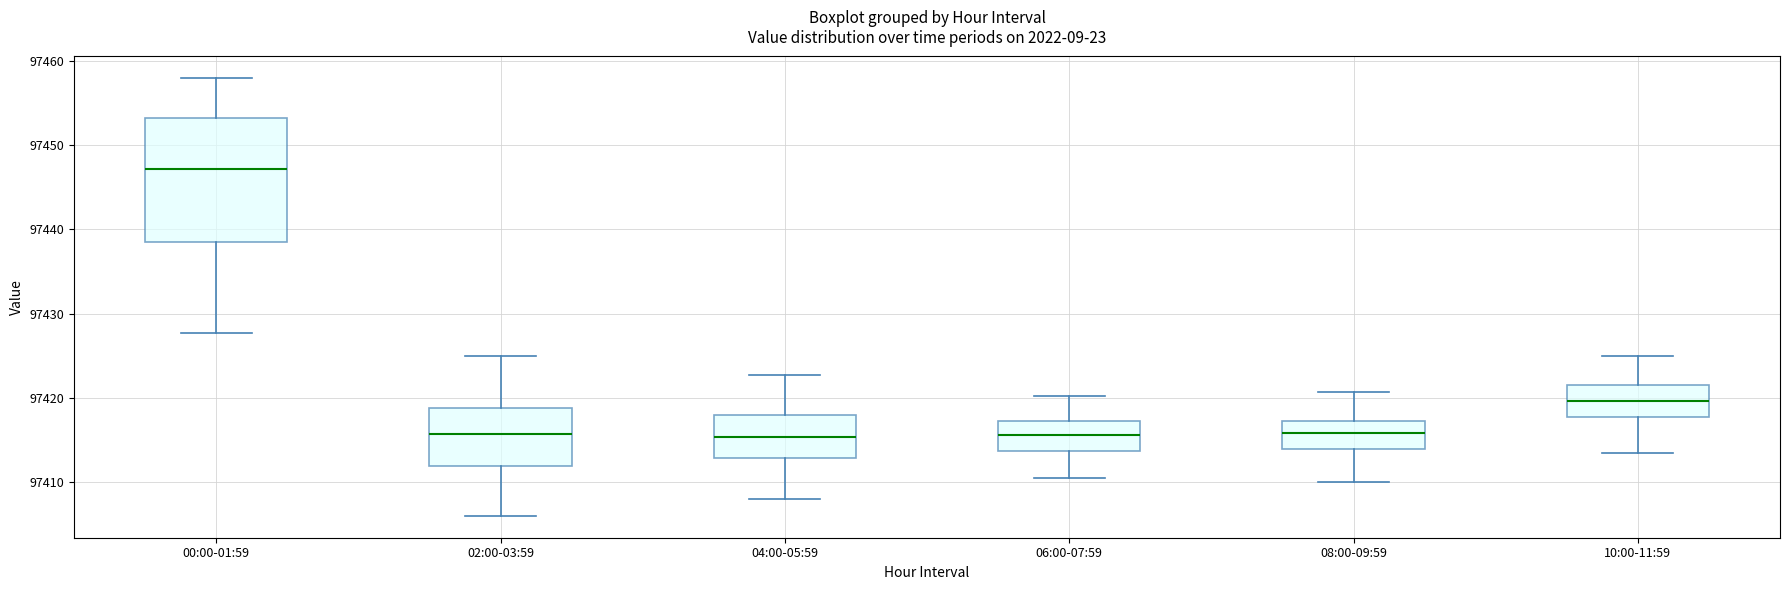

Which box's median line is the highest?

00:00-01:59